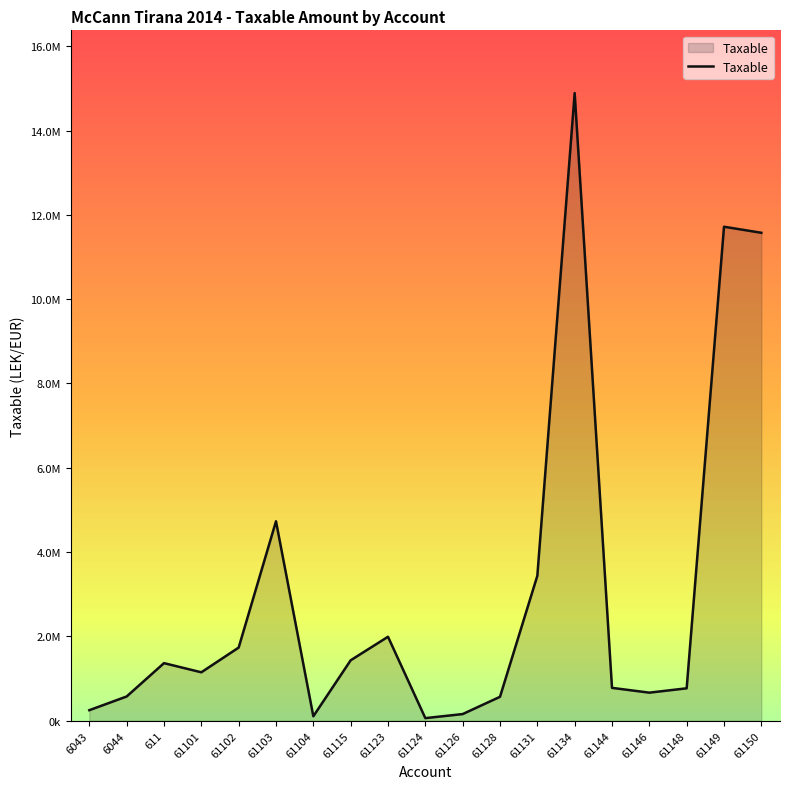

Does the chart display data point markers on the line(s)?

No